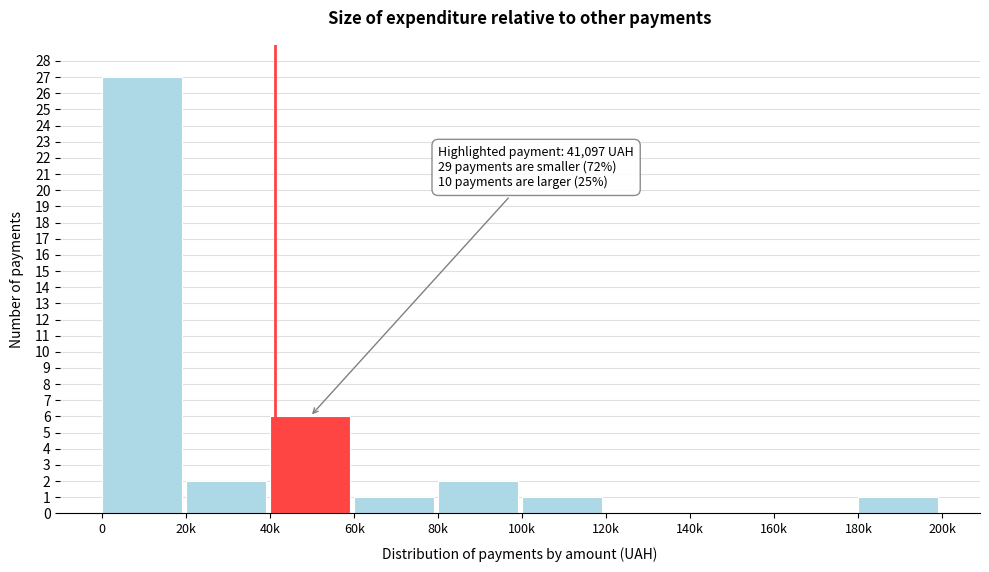

Reading left to right, list all the values displayed in this chart.

0=27	20k=2	40k=6	60k=1	80k=2	100k=1	120k=0	140k=0	160k=0	180k=1